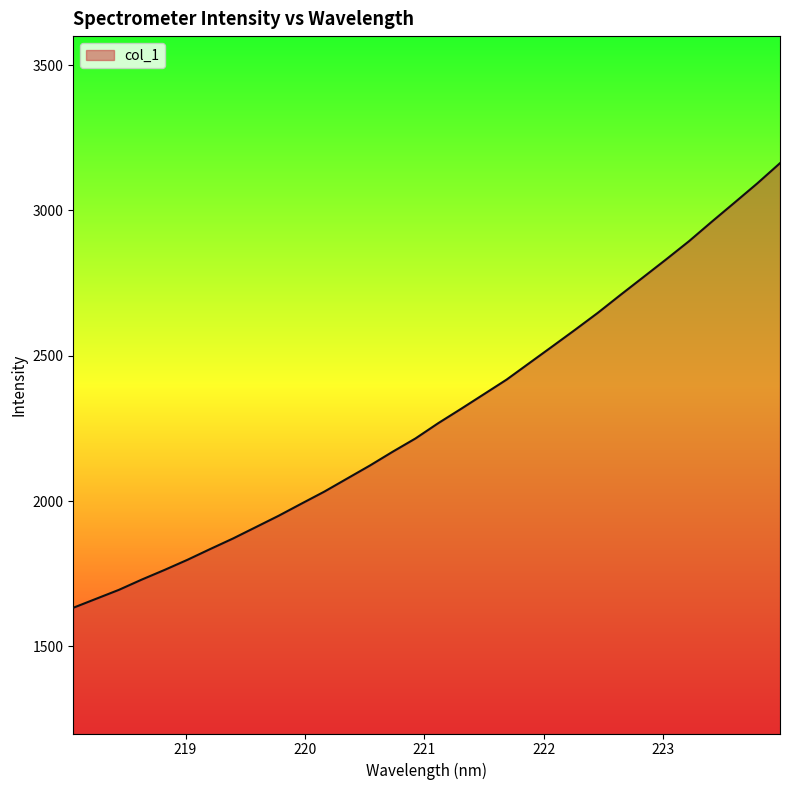

How many lines are shown in the chart?

1